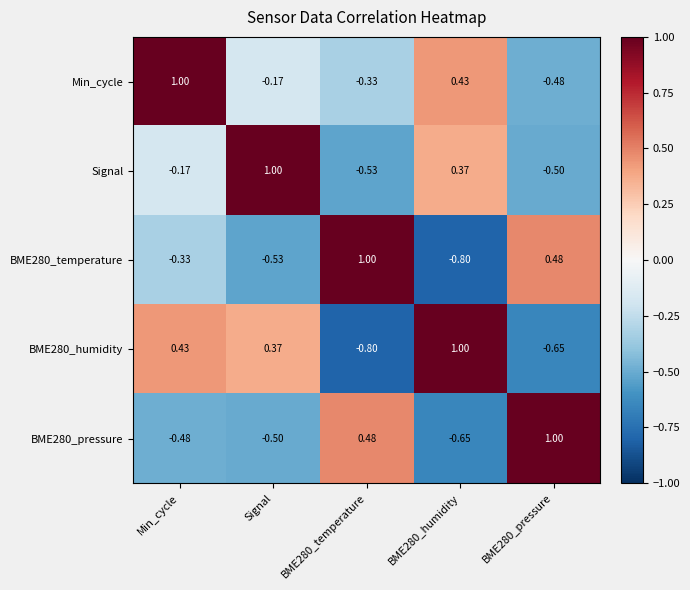

Where is BME280_humidity nearest to the value 0?

Signal